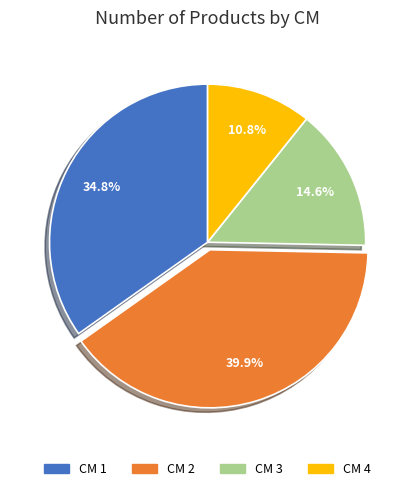

Is there a majority slice in this chart?

No